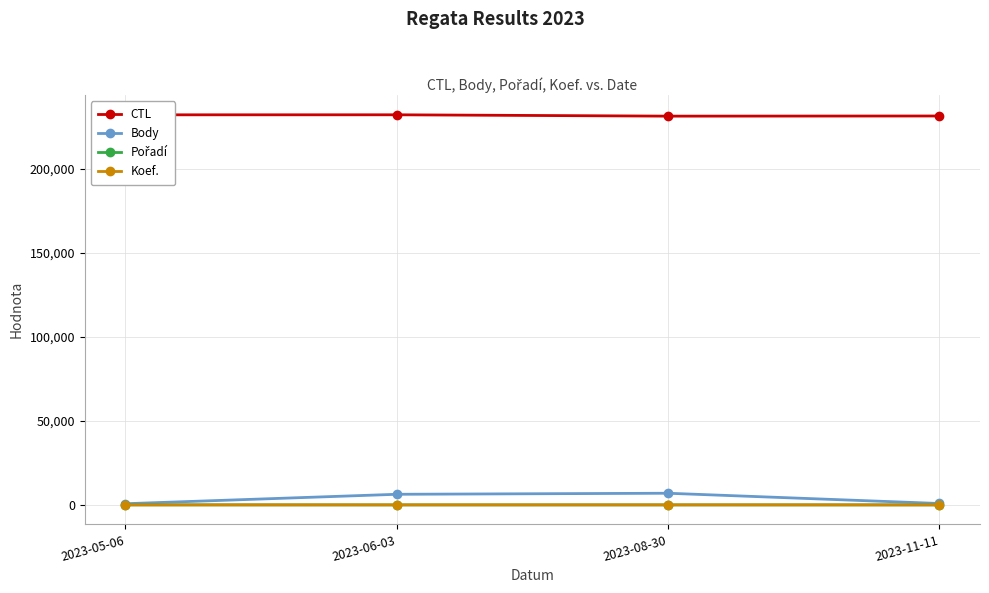

Which series has the largest total across all categories?

CTL